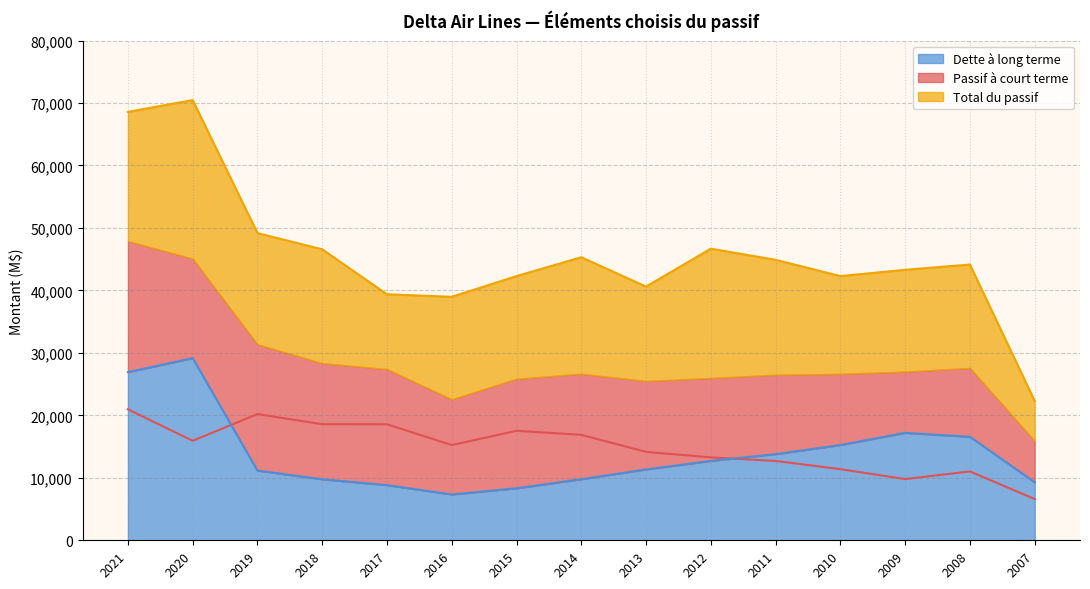

In Total du passif, how many points are higher than both neighbors (excluding endpoints)?

4